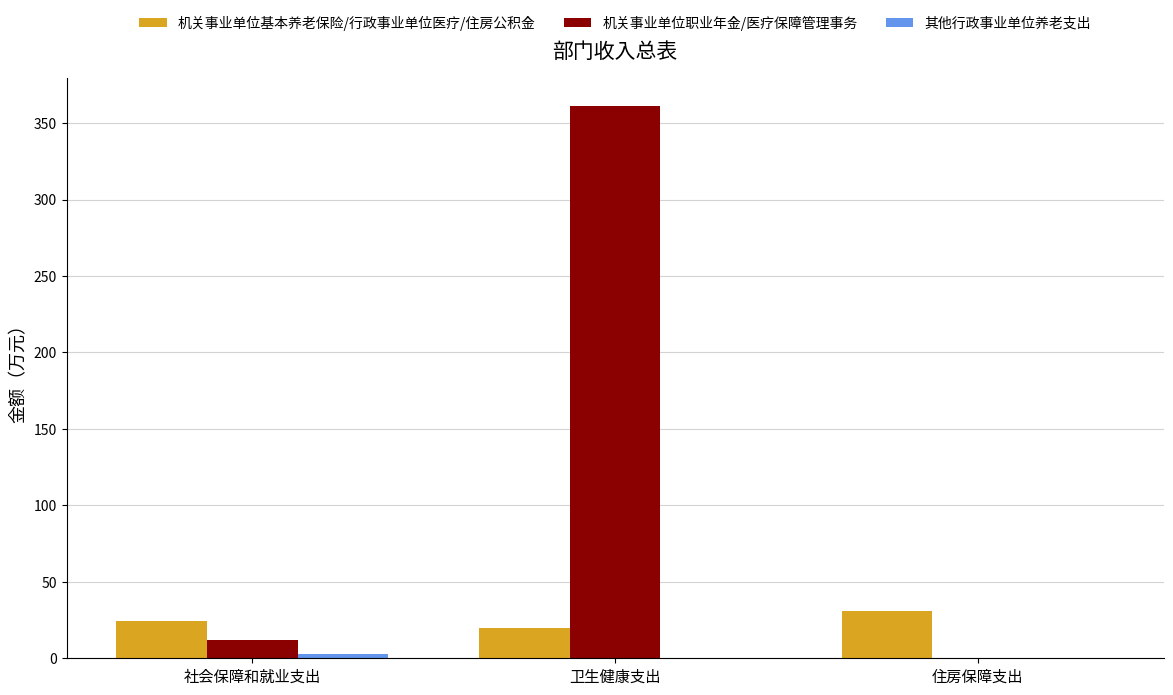

What is the maximum value shown in the chart?

361.4